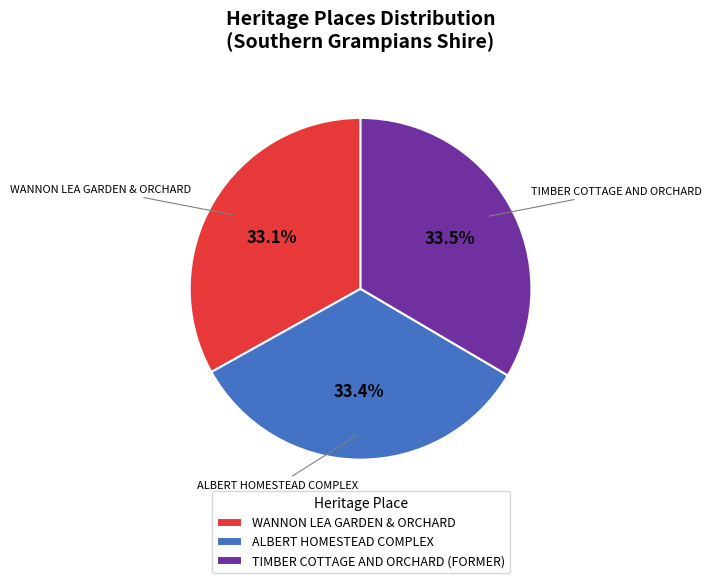

Does any single category account for the majority?

No